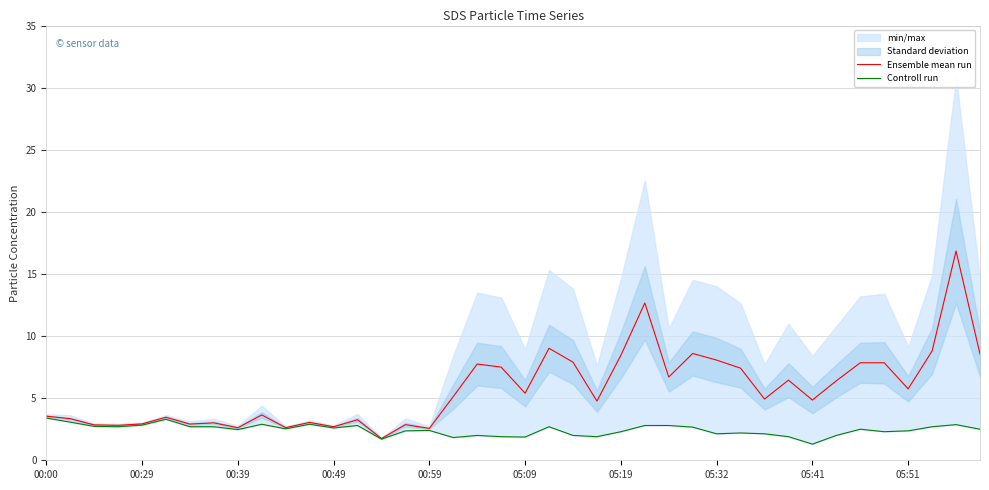

True or false: Ensemble mean run and Controll run cross at least once.

False